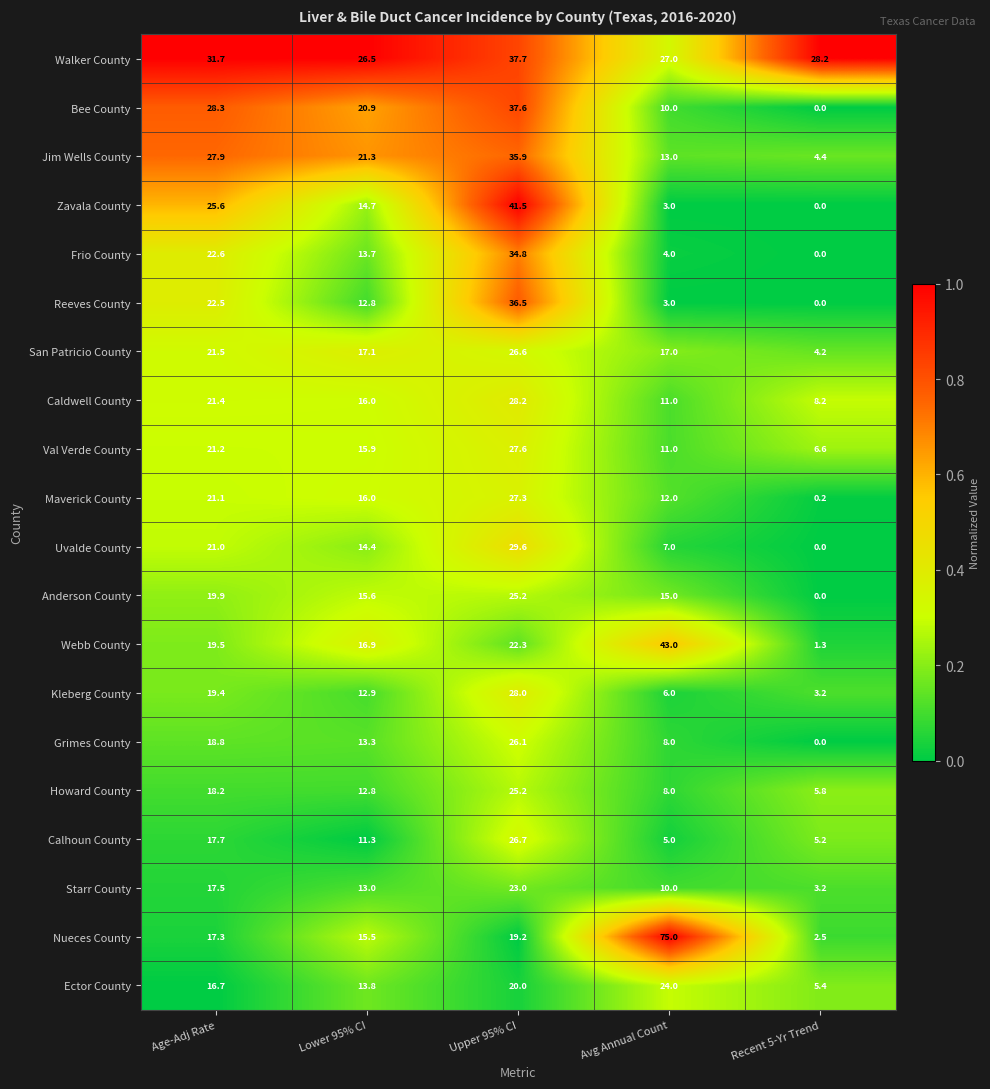

At Age-Adj Rate, list the series in order from largest to smallest.

Walker County, Bee County, Jim Wells County, Zavala County, Frio County, Reeves County, San Patricio County, Caldwell County, Val Verde County, Maverick County, Uvalde County, Anderson County, Webb County, Kleberg County, Grimes County, Howard County, Calhoun County, Starr County, Nueces County, Ector County